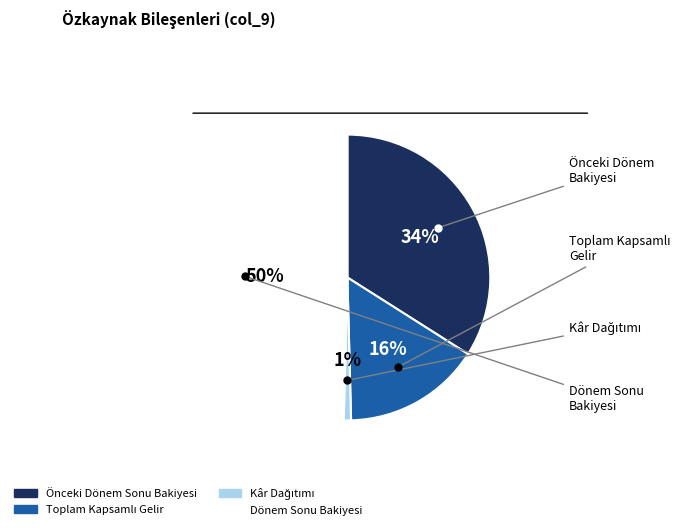

To the nearest percent, what is the average slice percentage?

25%